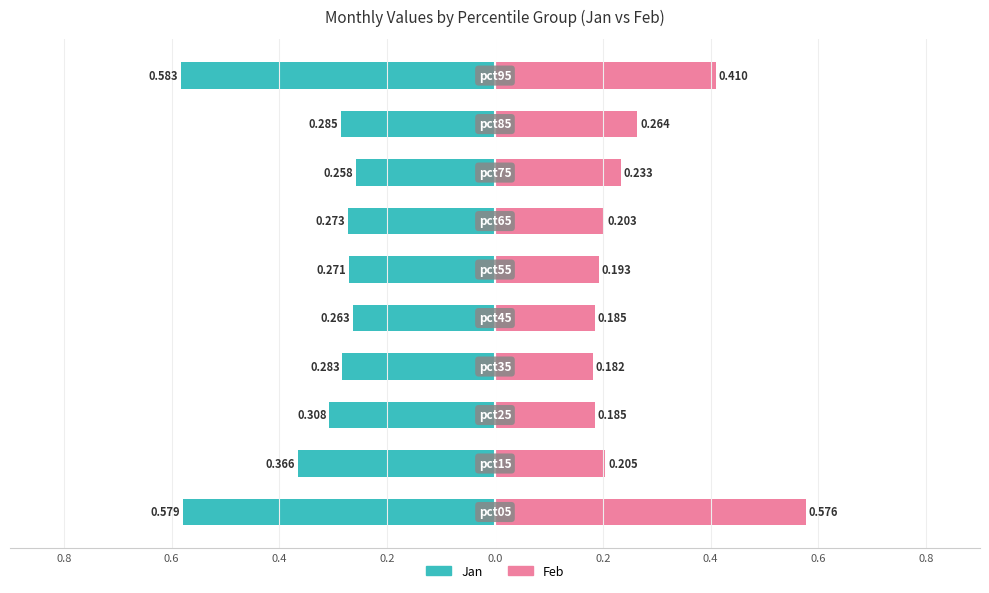

Count the number of data series in this chart.

2